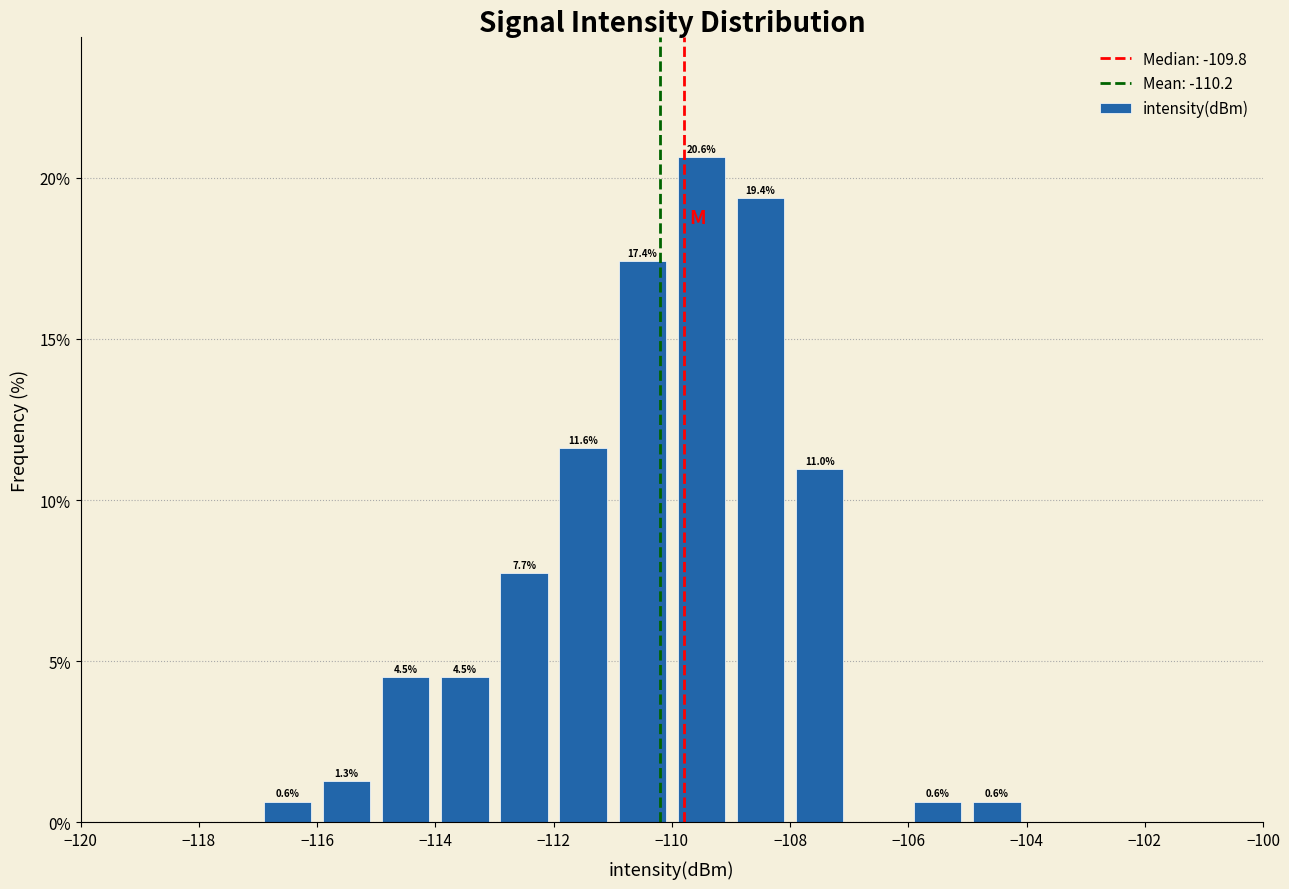

Over which range of the x-axis is the bar tallest?

-110 to -109